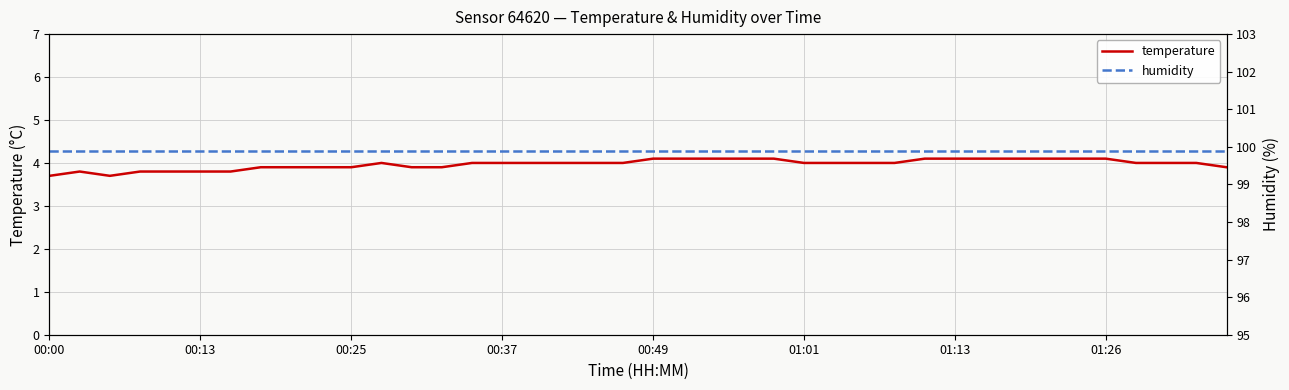

What is the greatest value displayed?

99.9